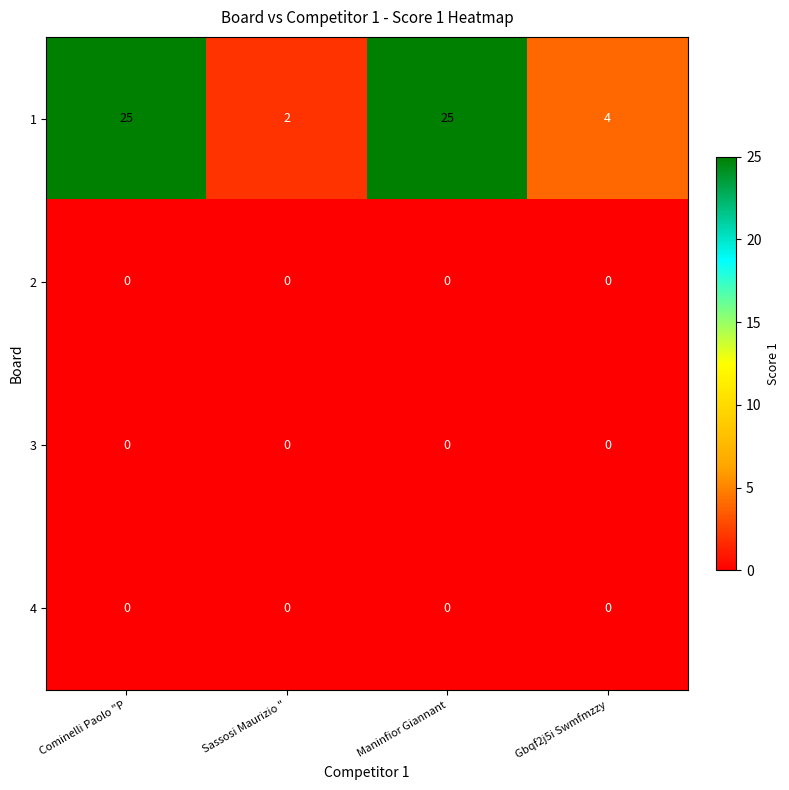

What is the spread (max minus min) of values at Gbqf2j5i Swmfmzzy?

4